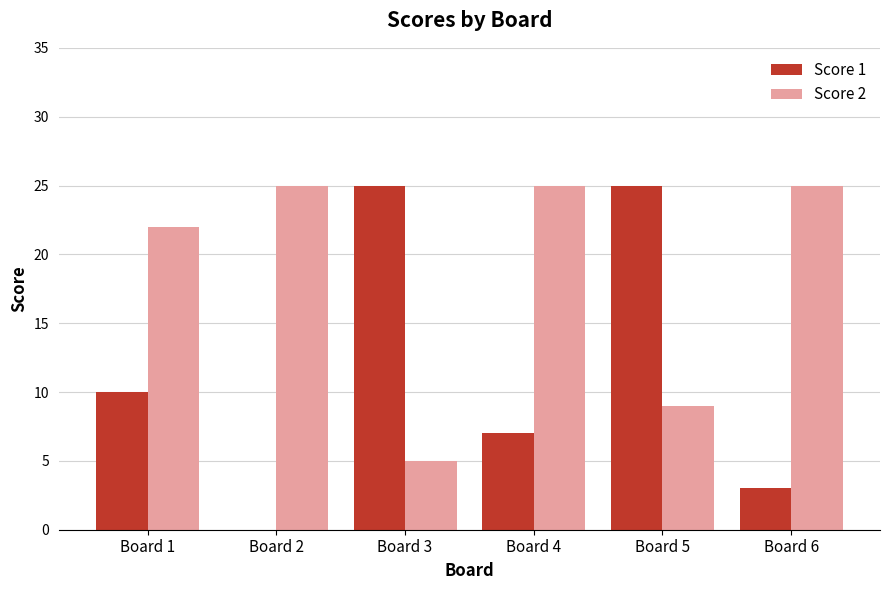

Is the value of Score 1 at Board 4 greater than the value of Score 2 at Board 5?

No